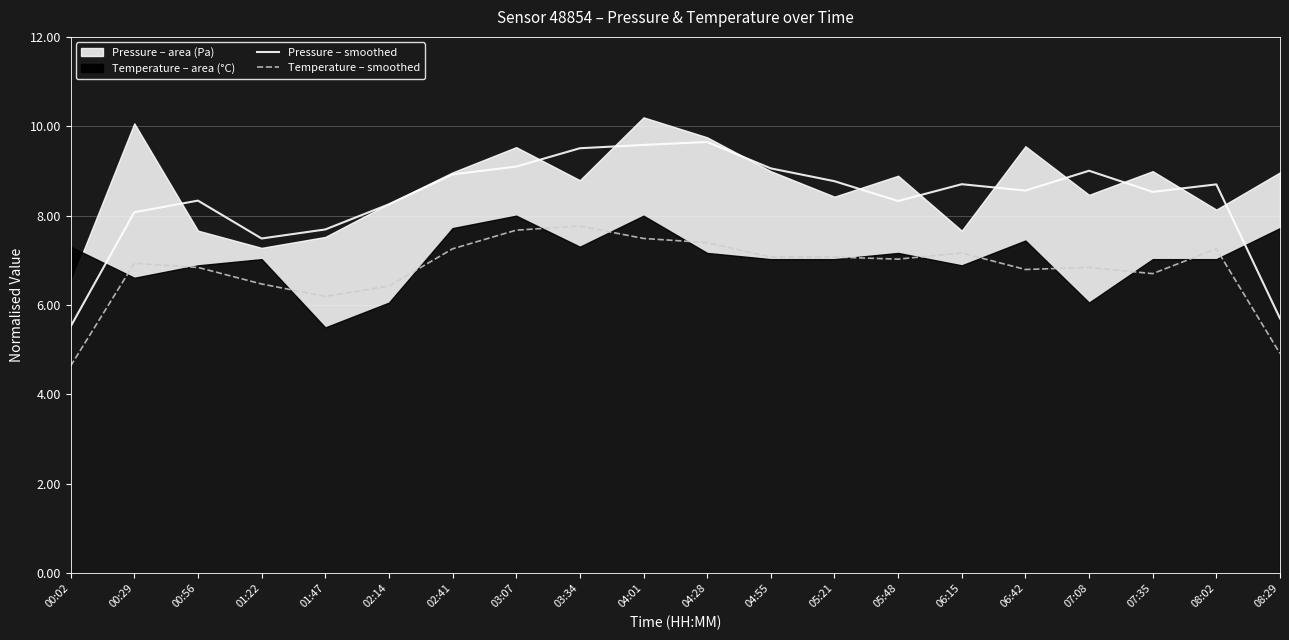

What is the value of the Temperature – smoothed point at the 17th from the left?

6.8